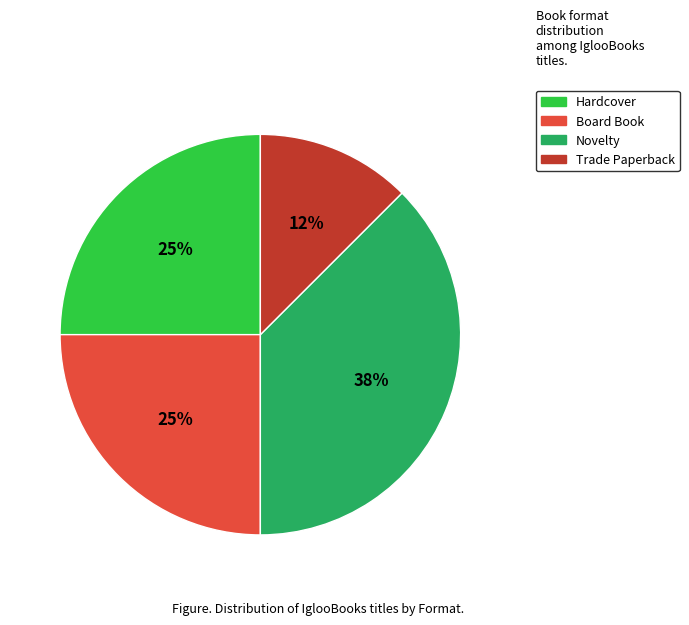

How many slices are in this pie chart?

4